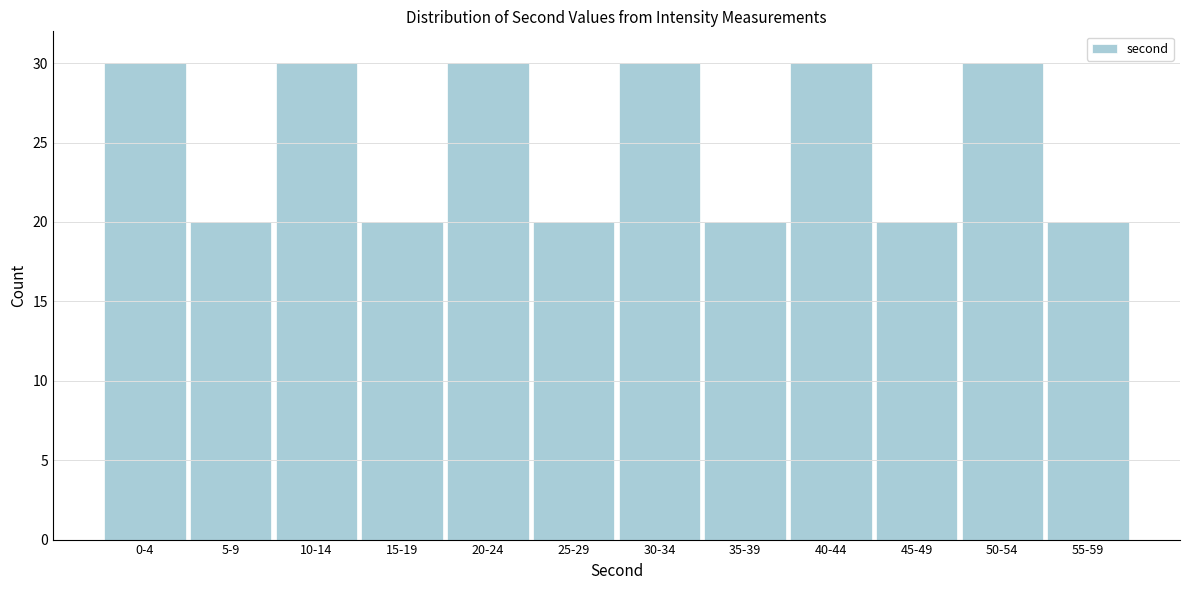

Reading left to right, what are all the values shown in this chart?

30	20	30	20	30	20	30	20	30	20	30	20